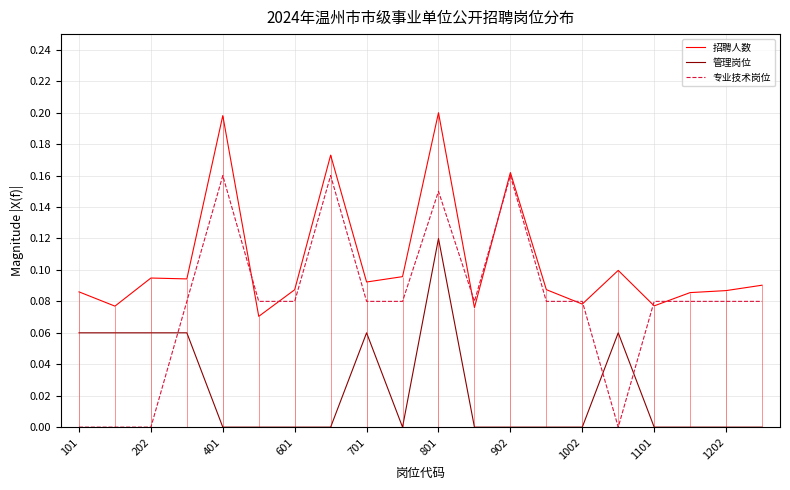

What are all the series names shown in the legend?

招聘人数, 管理岗位, 专业技术岗位